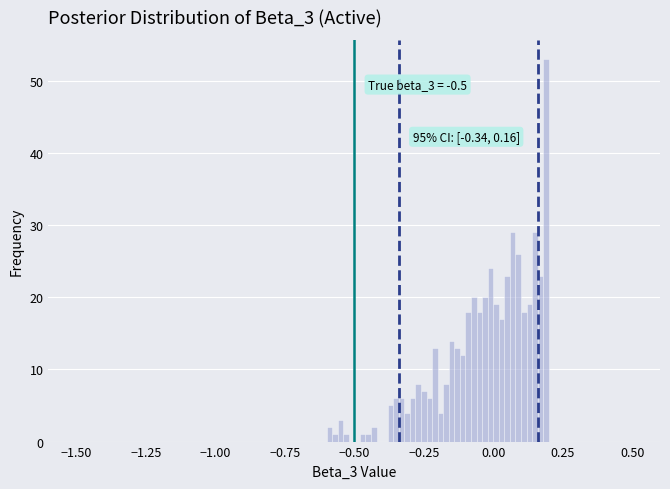

Read against the x-axis, roughly where is the centre of the tallest bar?

0.20